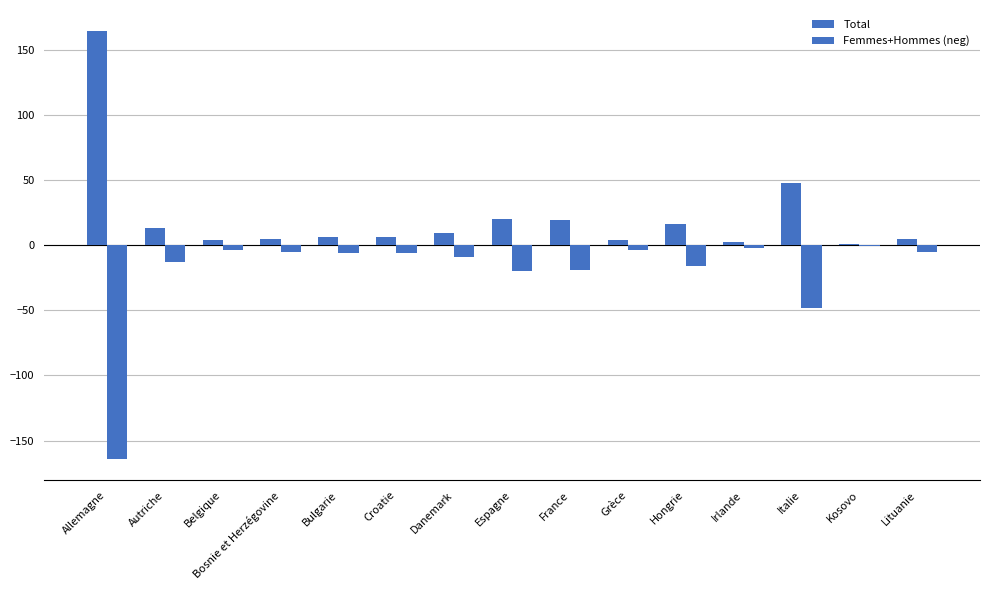

How many categories are shown in the chart?

15